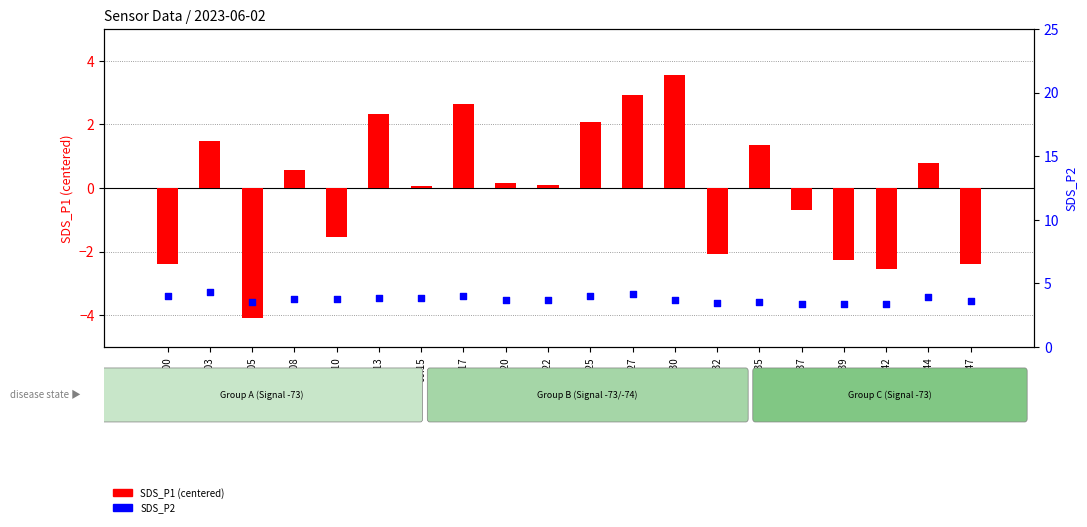

What are all the series names shown in the legend?

SDS_P1 (centered), SDS_P2